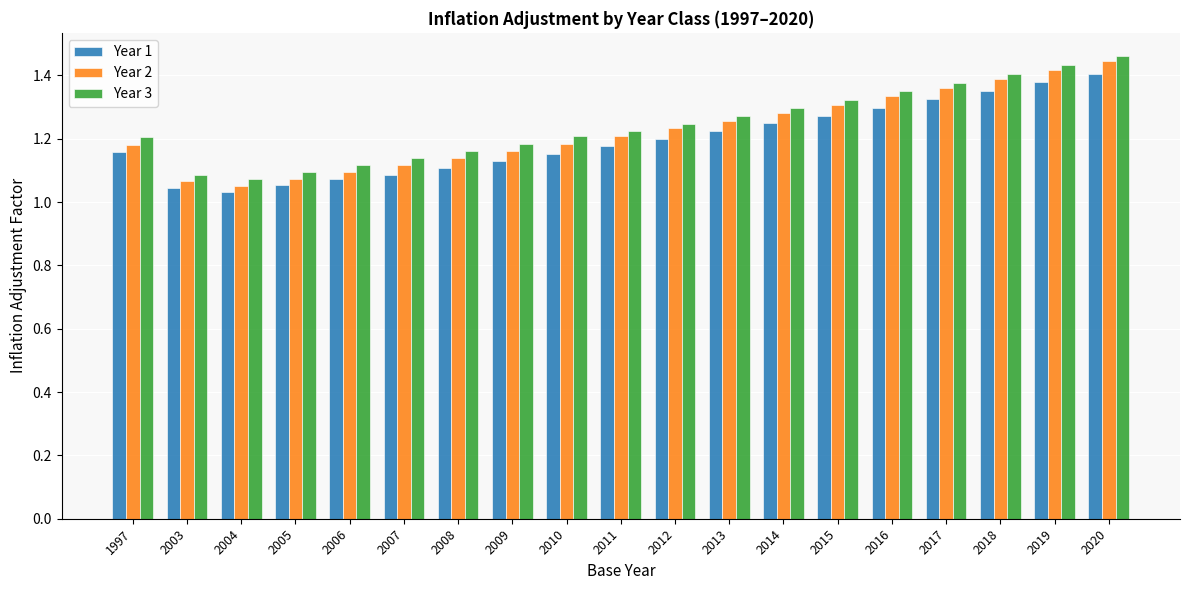

What is the sum of the Year 3 values at 1997 and 2007?

2.3